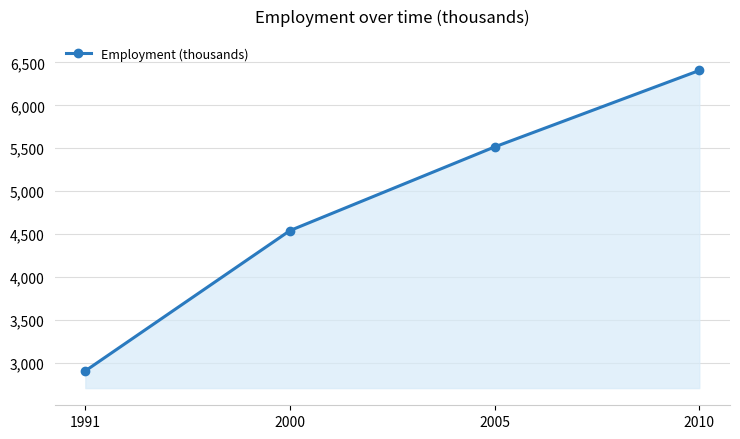

What is the average value?

4843